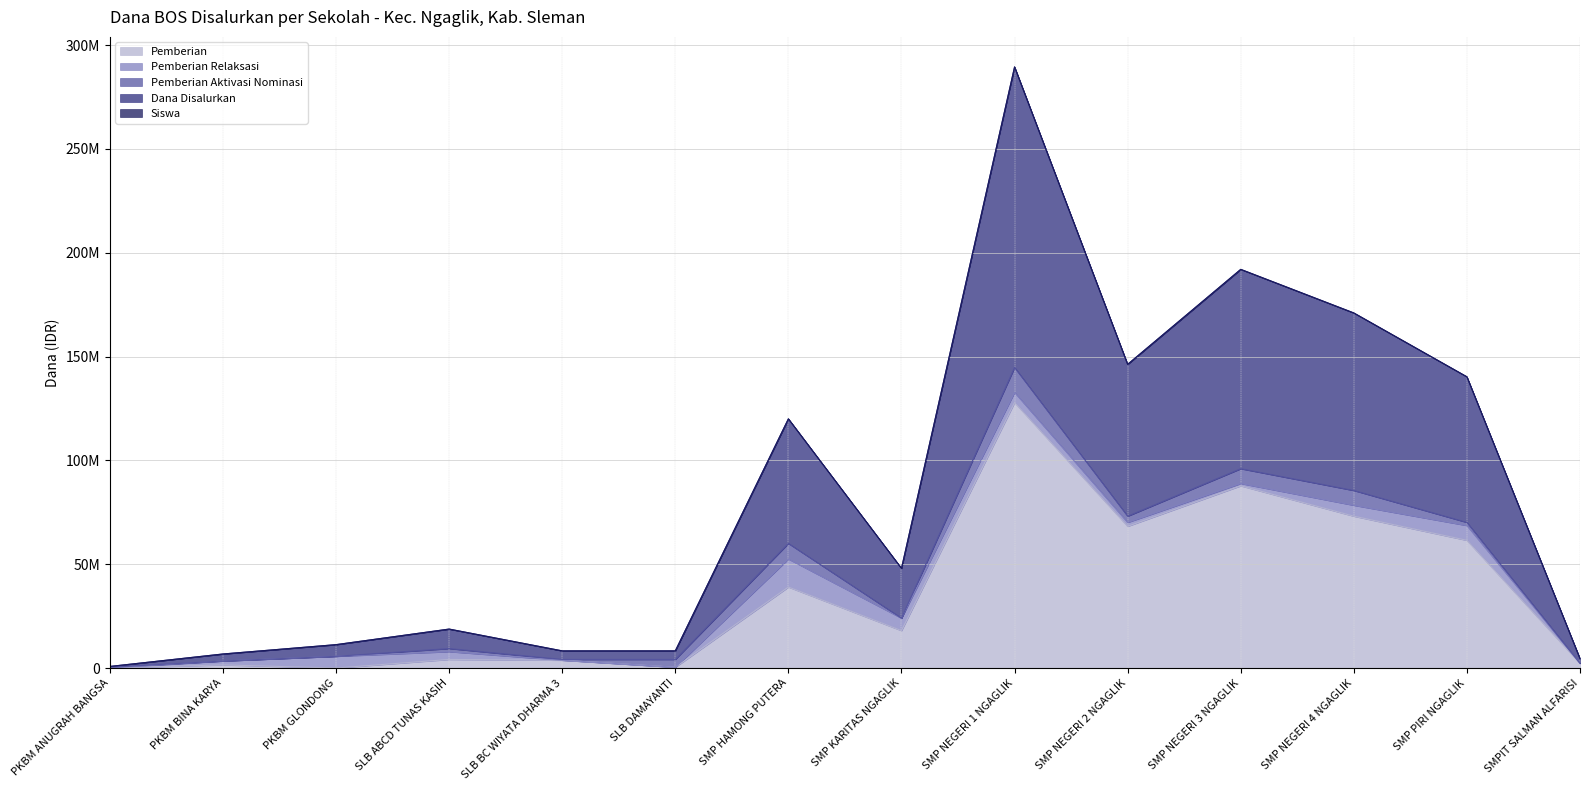

Between SLB BC WIYATA DHARMA 3 and SMP HAMONG PUTERA, which is larger?

SMP HAMONG PUTERA